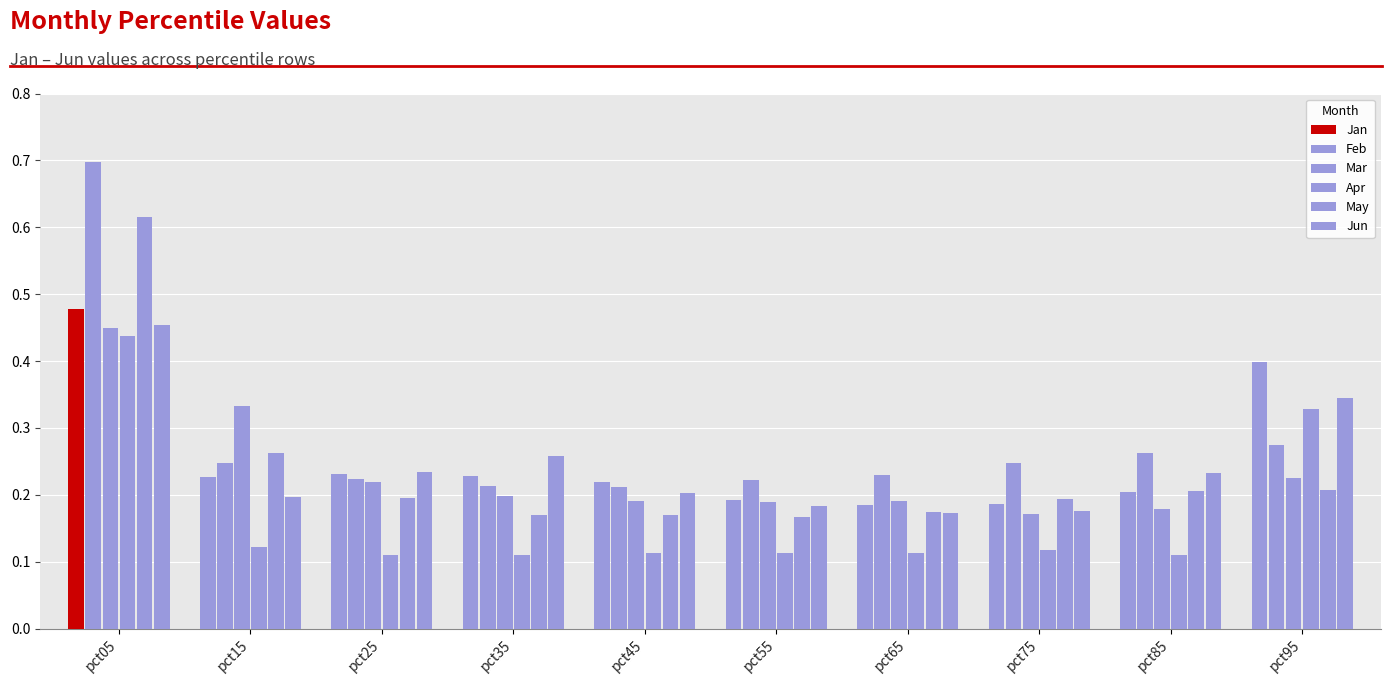

How many categories are shown in the chart?

10